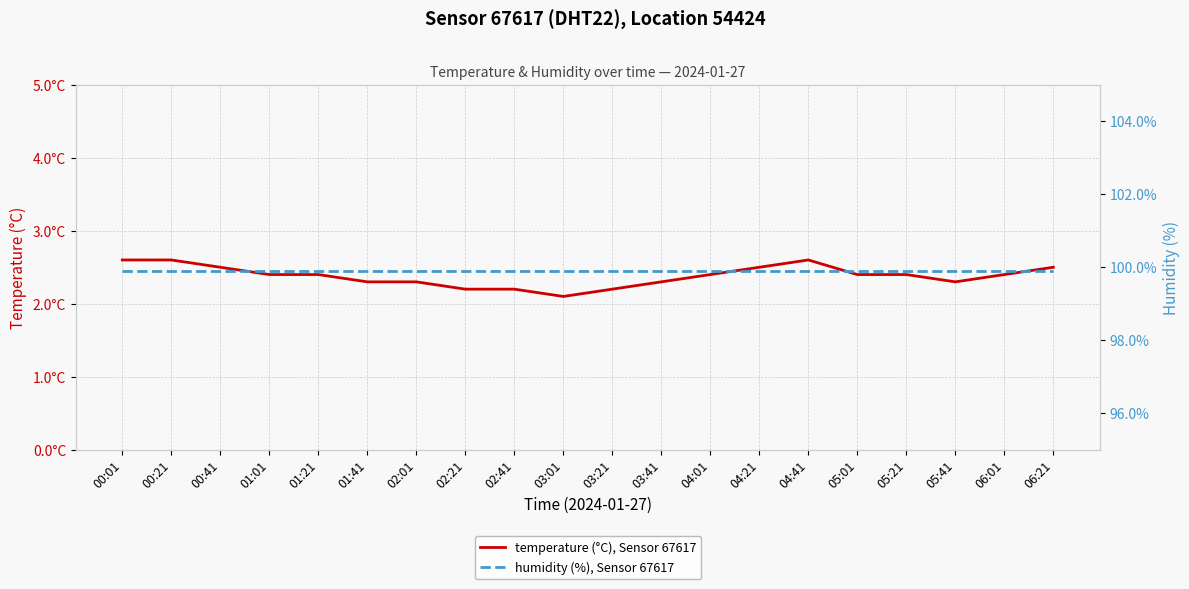

How many interior local valleys does the temperature (°C), Sensor 67617 series have?

2